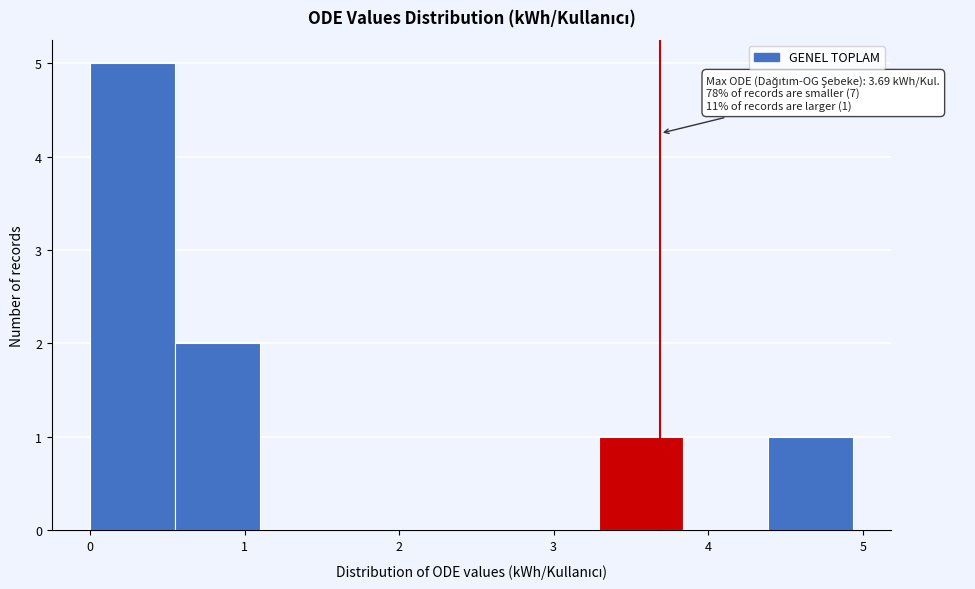

Over which range of the x-axis is the bar tallest?

0.0 to 0.5